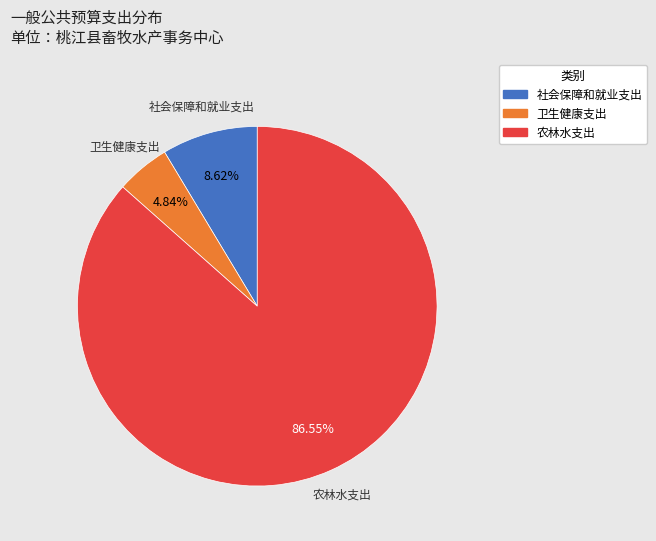

Which has a higher value, 农林水支出 or 卫生健康支出?

农林水支出